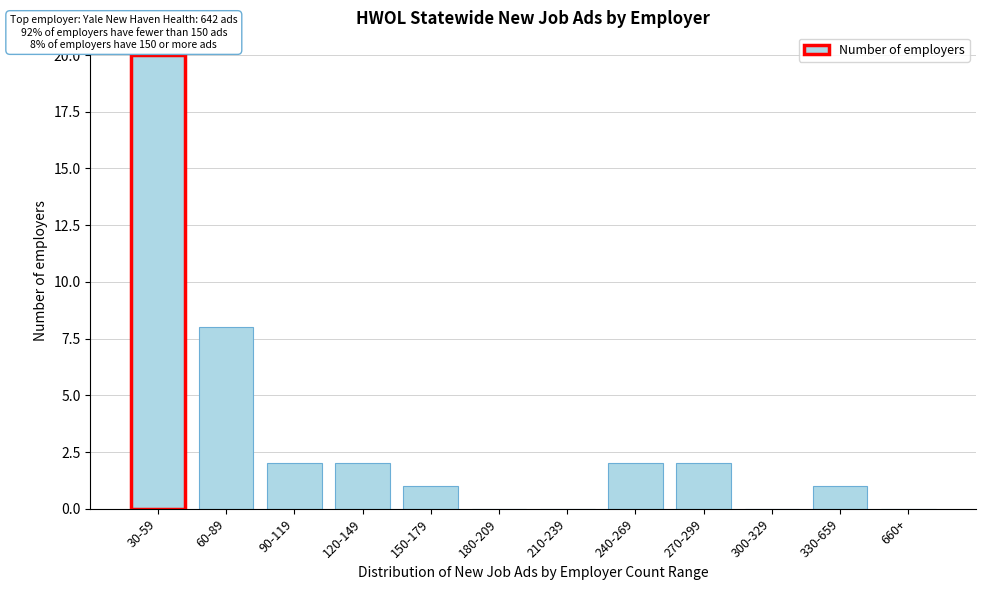

Reading left to right, extract all data points from this chart.

30-59=20	60-89=8	90-119=2	120-149=2	150-179=1	180-209=0	210-239=0	240-269=2	270-299=2	300-329=0	330-659=1	660+=0